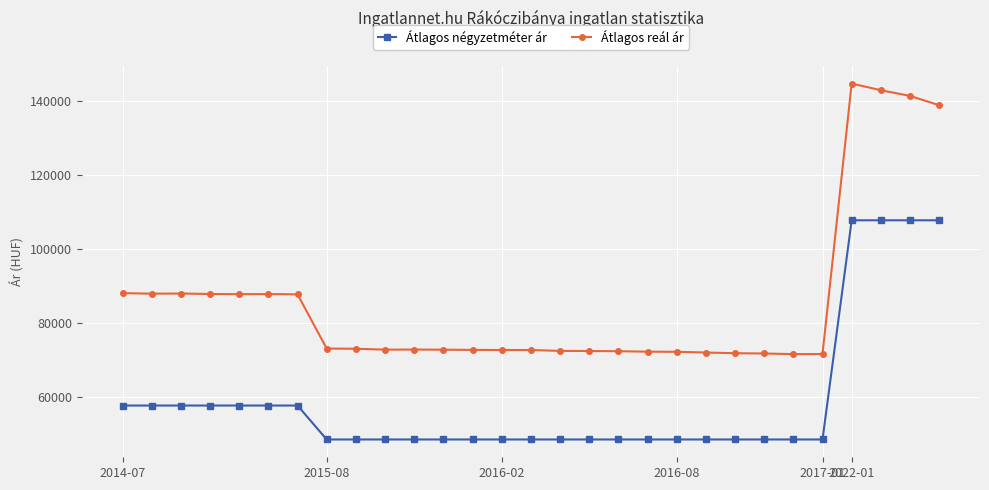

What is the minimum value for Átlagos négyzetméter ár?

48507